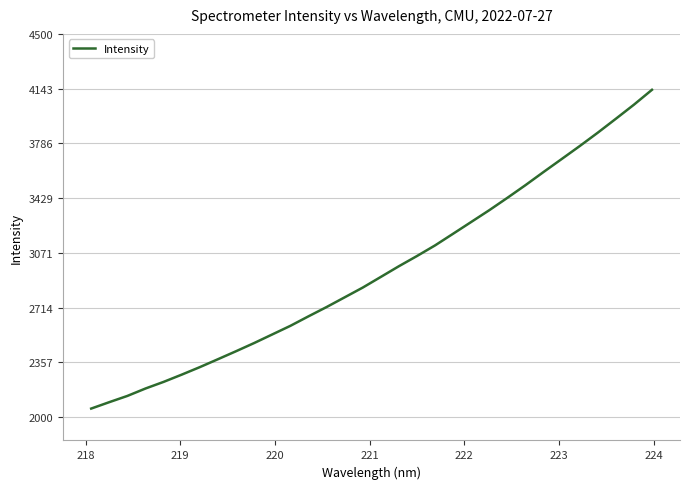

What is the smallest value displayed?

2055.0